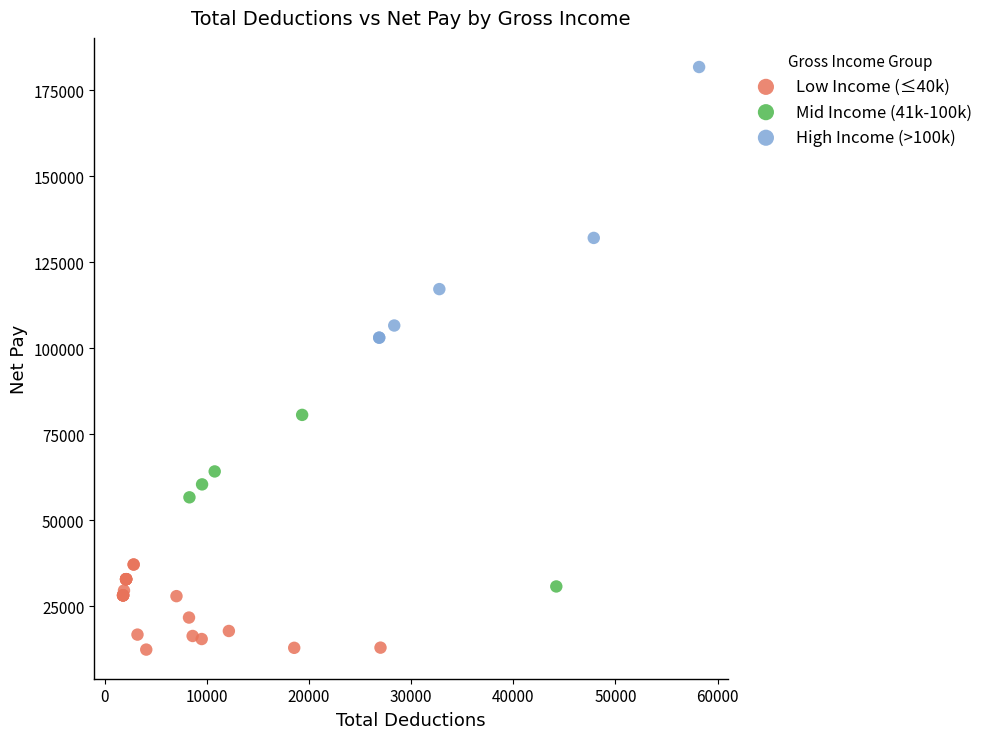

What are all the series names shown in the legend?

Low Income (≤40k), Mid Income (41k-100k), High Income (>100k)